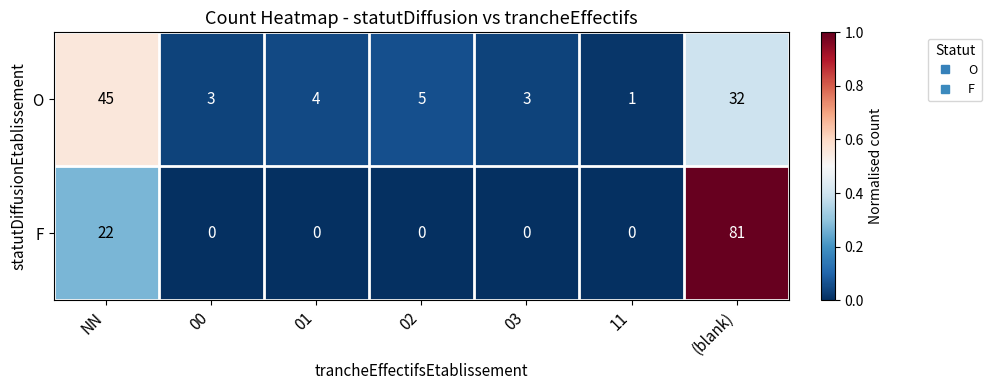

The value of O at 03 is 3. True or false?

True